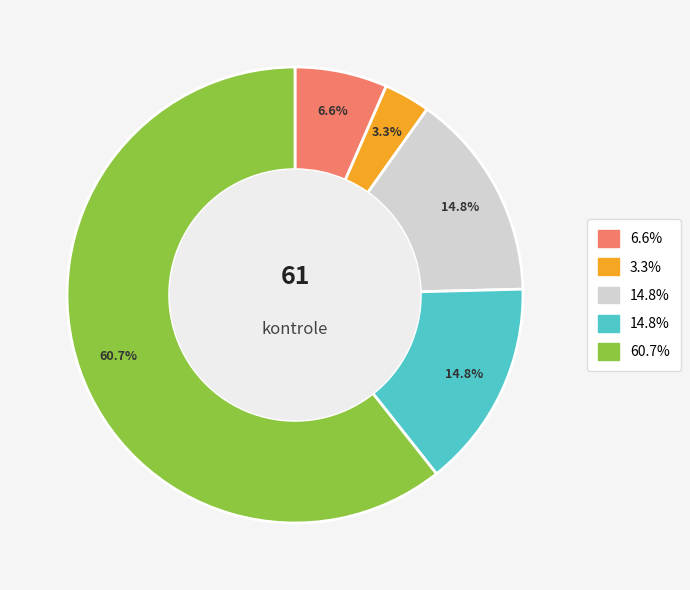

Is there any slice that represents more than half of the pie?

Yes